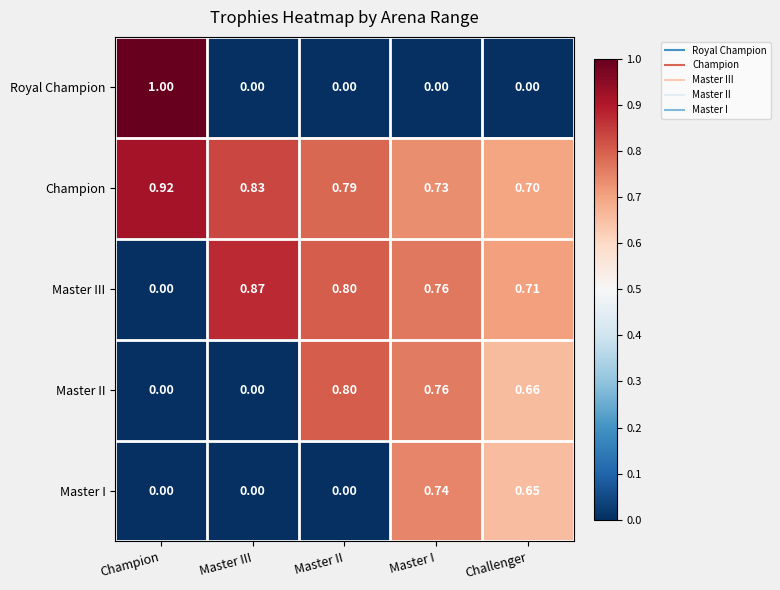

Between Champion and Master II, which series saw the biggest shift?

Royal Champion